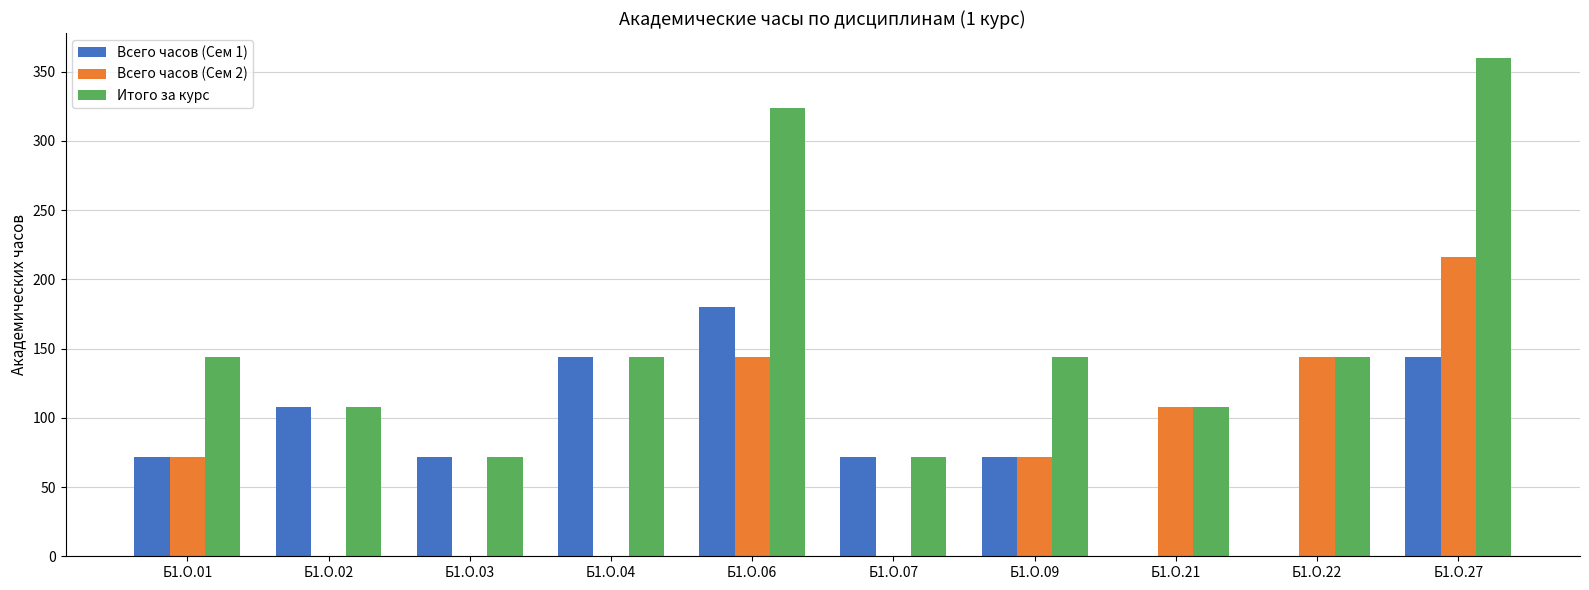

What is the difference between the Итого за курс values at Б1.О.02 and Б1.О.01?

36